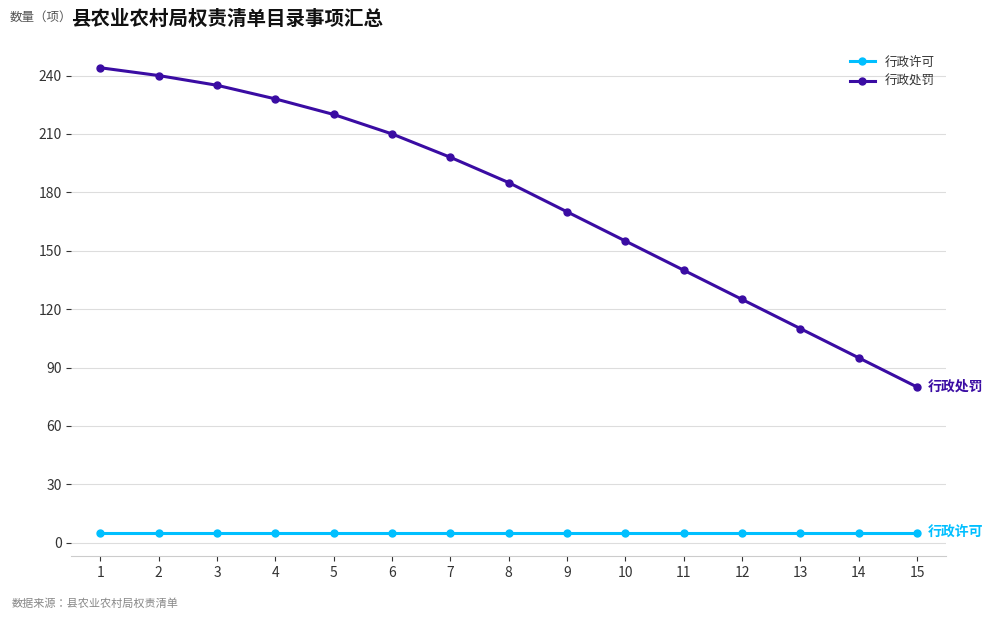

Is the value of 行政处罚 at 6 greater than the value of 行政许可 at 15?

Yes